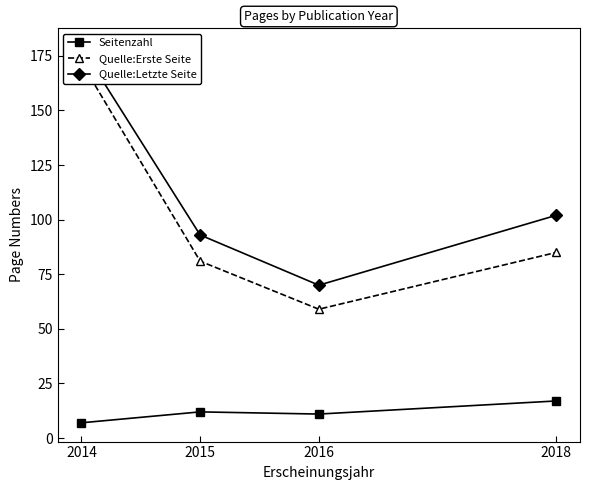

What is the sum of all Quelle:Letzte Seite values?

444